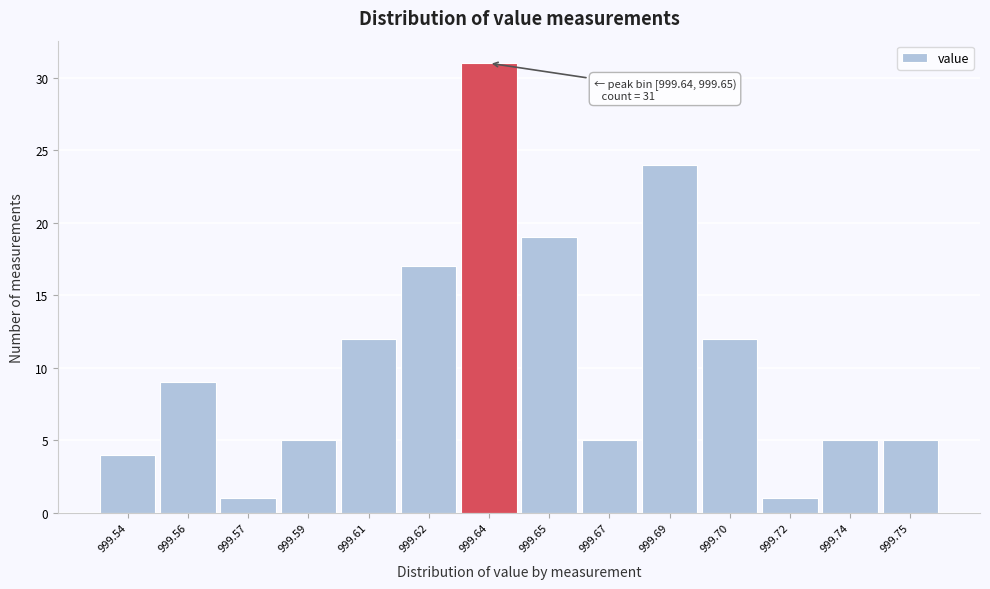

Reading left to right, list all the values displayed in this chart.

4	9	1	5	12	17	31	19	5	24	12	1	5	5